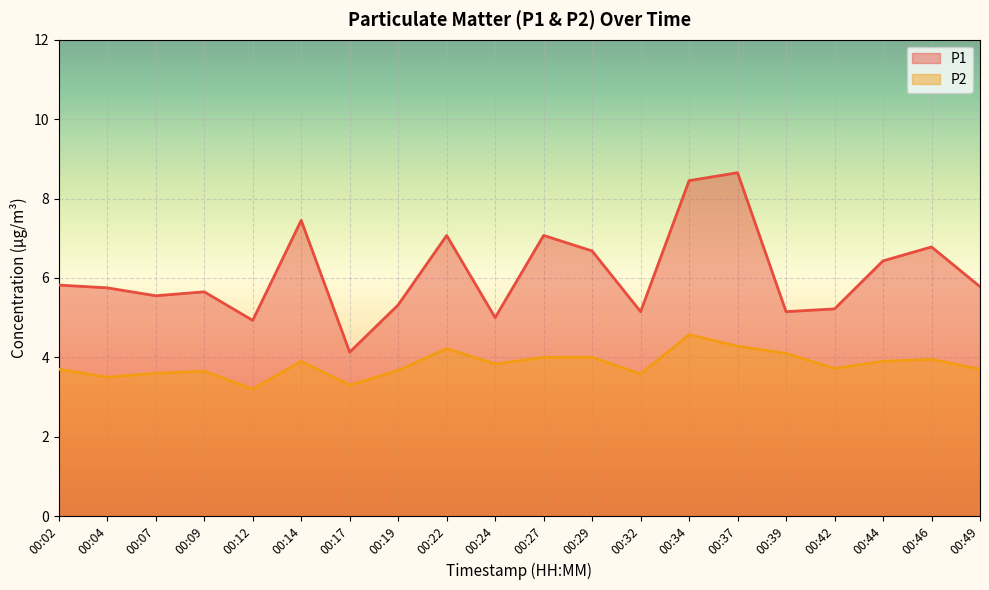

What is the total value across all series at 00:19?

9.0